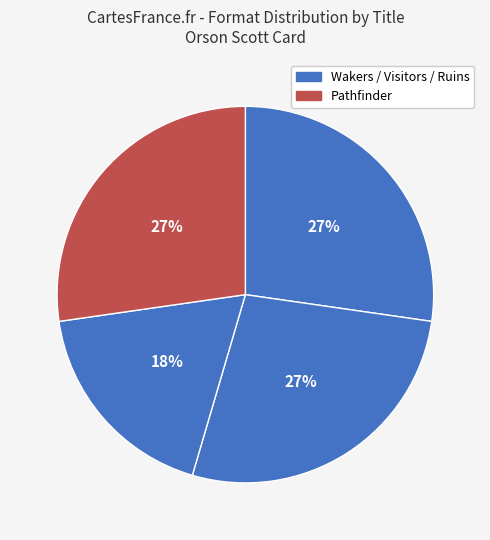

How many segments does this pie chart have?

4